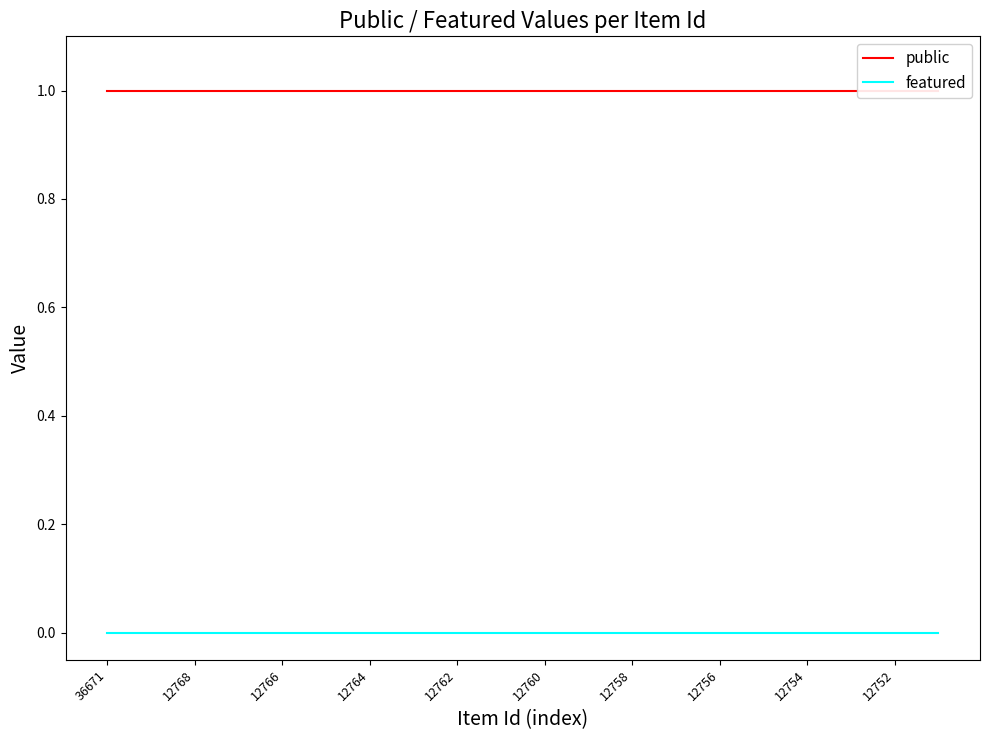

What is the spread (max minus min) of values at 11?

1